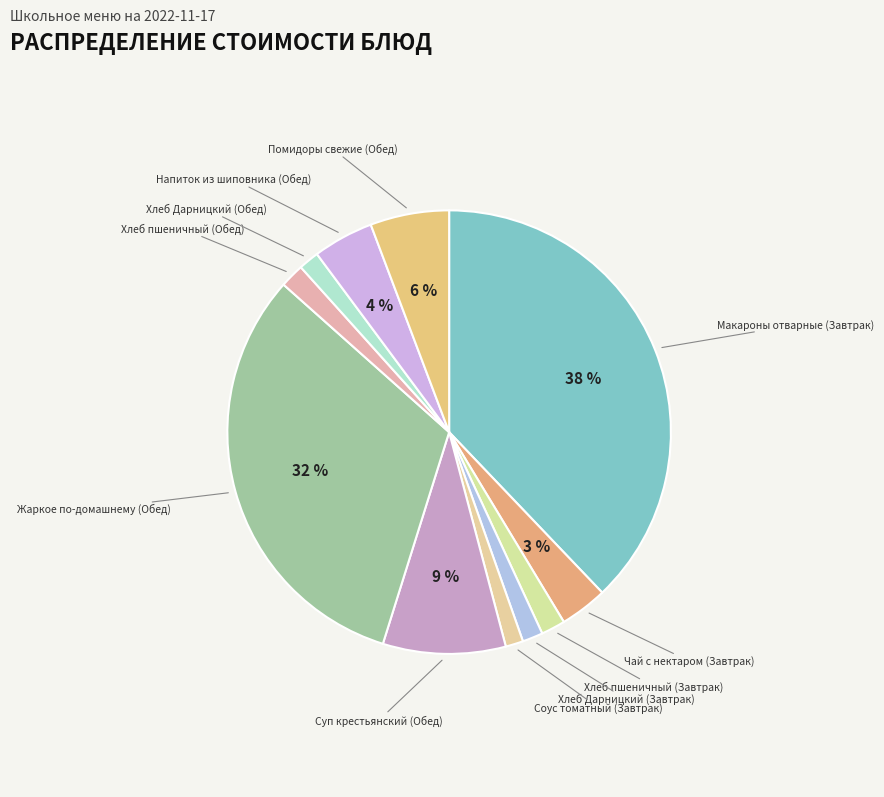

To the nearest percent, what is the difference between the largest and smallest slice percentages?

37%